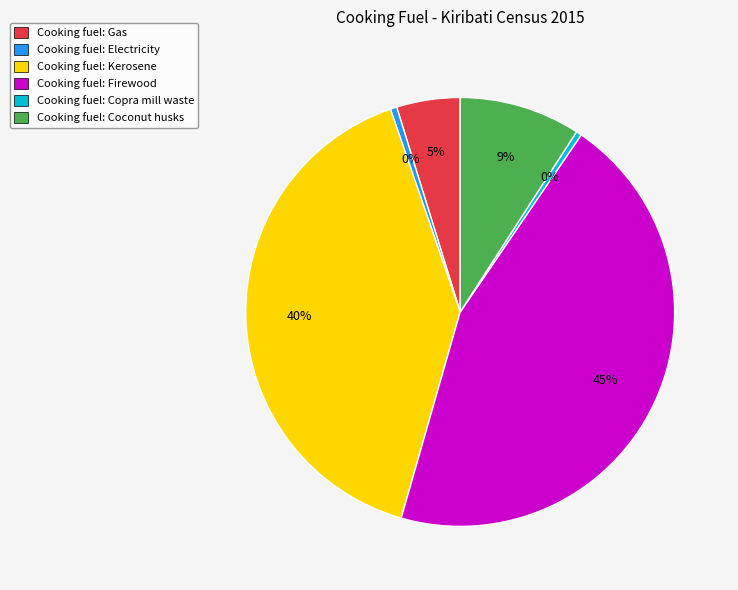

Combined, do Cooking fuel: Kerosene and Cooking fuel: Electricity account for over 50%?

No